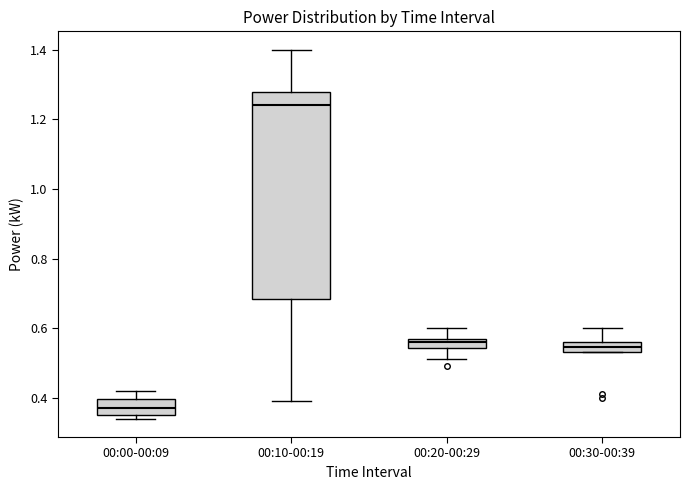

Which box has the highest median line?

00:10-00:19